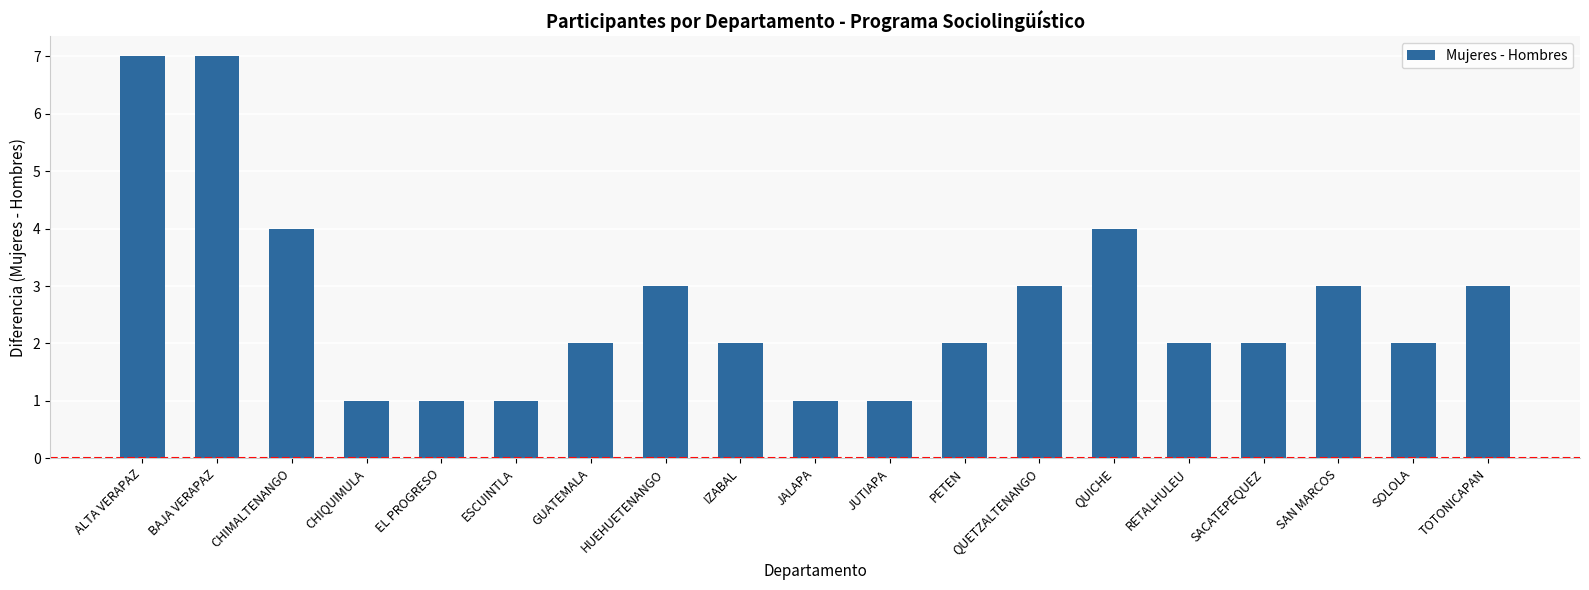

What is the minimum value shown in the chart?

1